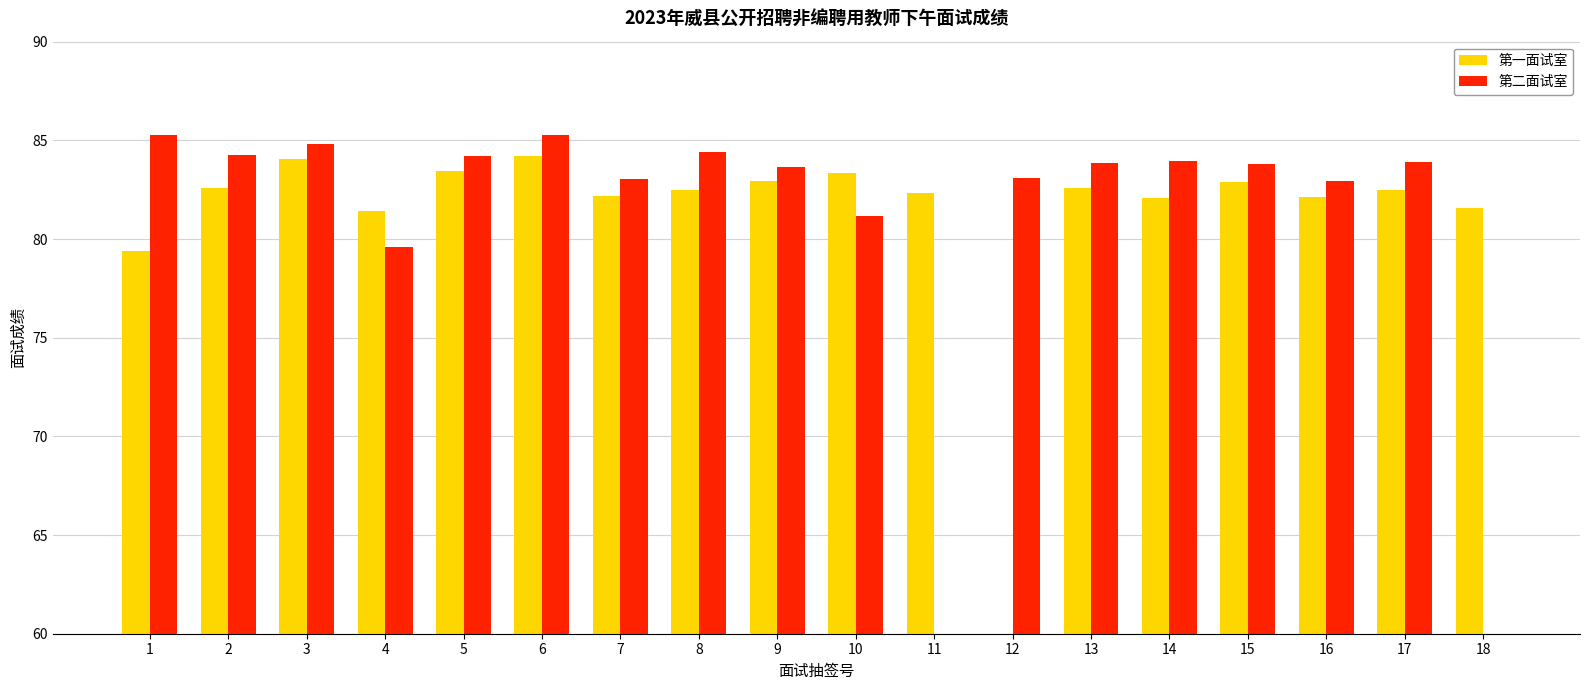

How many distinct data groups are displayed?

2